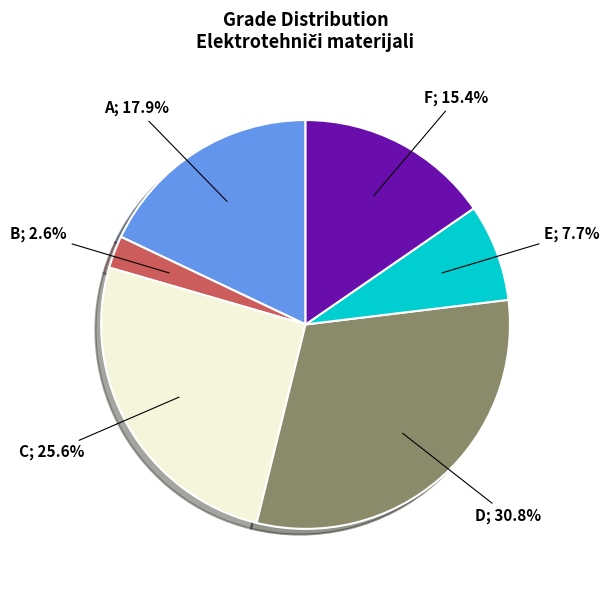

How many segments does this pie chart have?

6